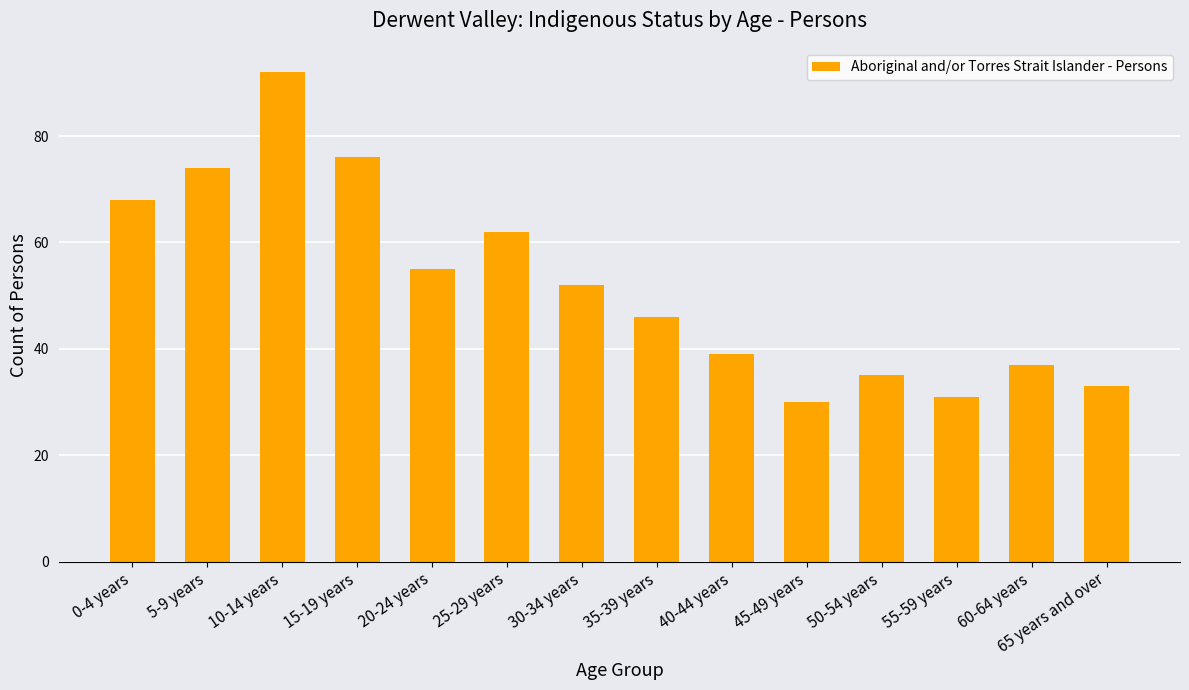

Where does the data first go above 52?

0-4 years